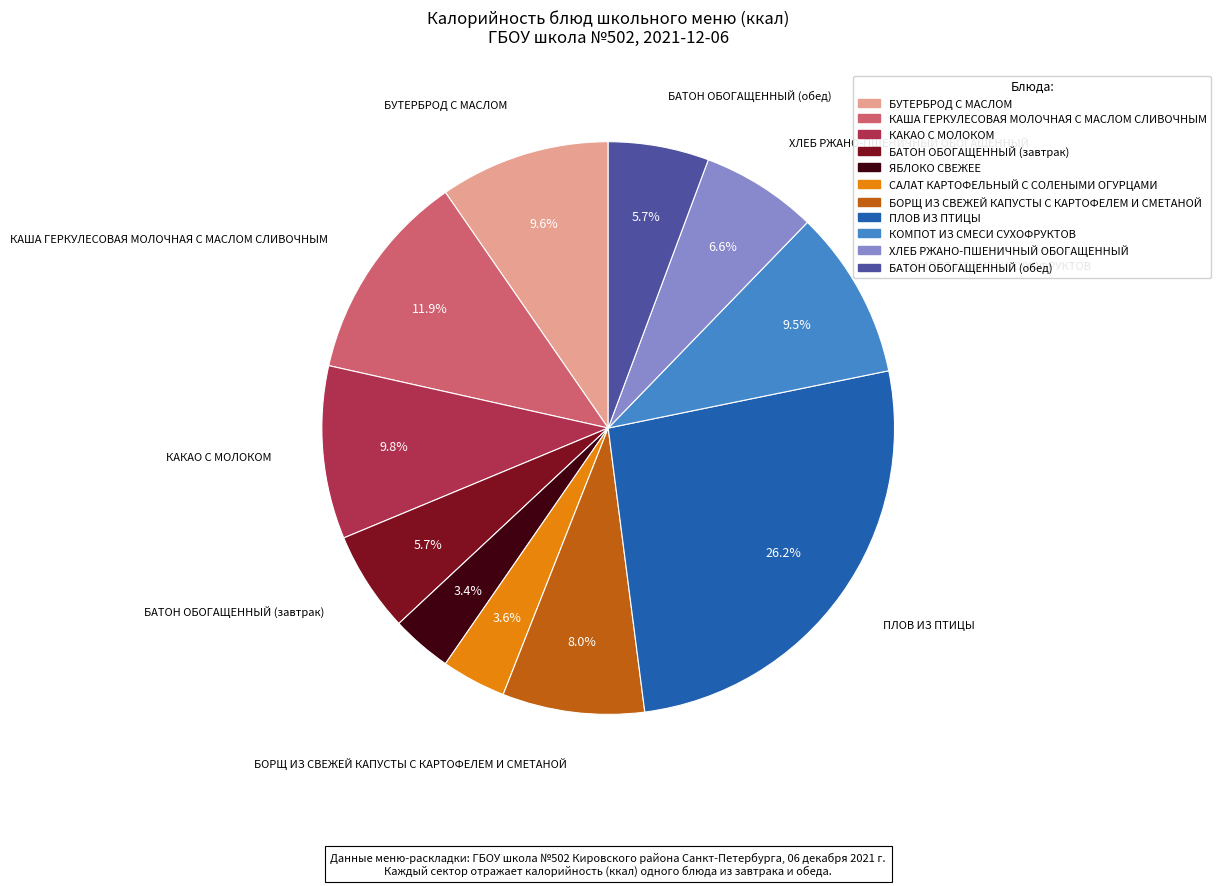

What percentage do КОМПОТ ИЗ СМЕСИ СУХОФРУКТОВ and ХЛЕБ РЖАНО-ПШЕНИЧНЫЙ ОБОГАЩЕННЫЙ together represent?

16.1%